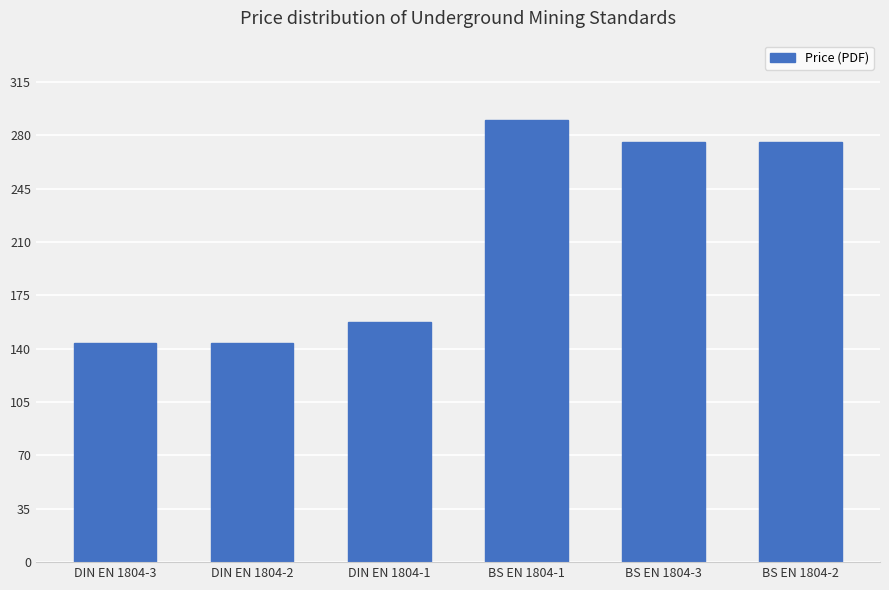

Reading left to right, transcribe all the data shown in this chart.

144.0	144.0	157.7	290.0	276.0	276.0